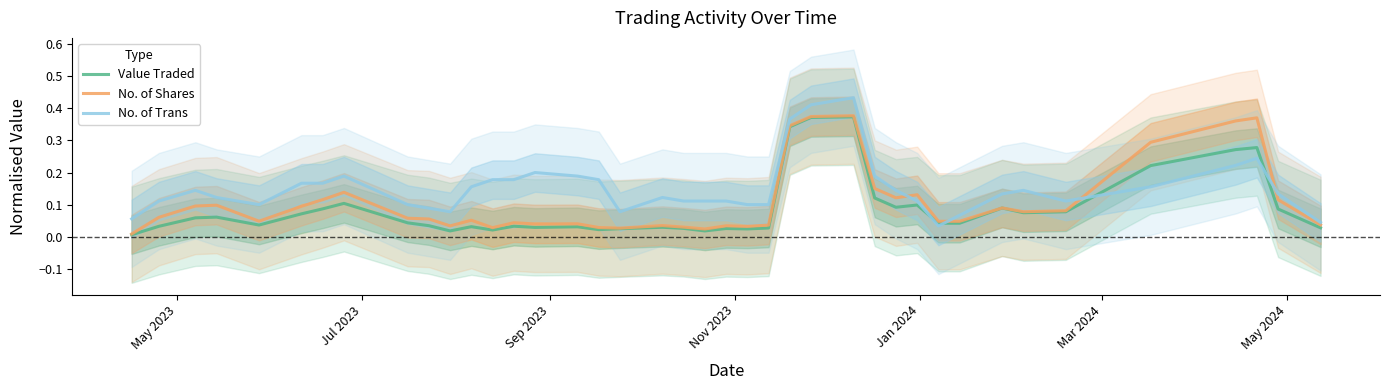

Reading left to right, transcribe all the data shown in this chart.

Value Traded: 0.0	0.0	0.1	0.1	0.0	0.1	0.1	0.1	0.0	0.0	0.0	0.0	0.0	0.0	0.0	0.0	0.0	0.0	0.0	0.0	0.0	0.0	0.0	0.0	0.3	0.4	0.4	0.1	0.1	0.1	0.0	0.0	0.1	0.1	0.1	0.2	0.3	0.3	0.1	0.0
No. of Shares: 0.0	0.1	0.1	0.1	0.0	0.1	0.1	0.1	0.1	0.1	0.0	0.1	0.0	0.0	0.0	0.0	0.0	0.0	0.0	0.0	0.0	0.0	0.0	0.0	0.3	0.4	0.4	0.2	0.1	0.1	0.0	0.0	0.1	0.1	0.1	0.3	0.4	0.4	0.1	0.0
No. of Trans: 0.1	0.1	0.1	0.1	0.1	0.2	0.2	0.2	0.1	0.1	0.1	0.2	0.2	0.2	0.2	0.2	0.2	0.1	0.1	0.1	0.1	0.1	0.1	0.1	0.4	0.4	0.4	0.2	0.1	0.1	0.0	0.1	0.1	0.1	0.1	0.2	0.2	0.2	0.1	0.0